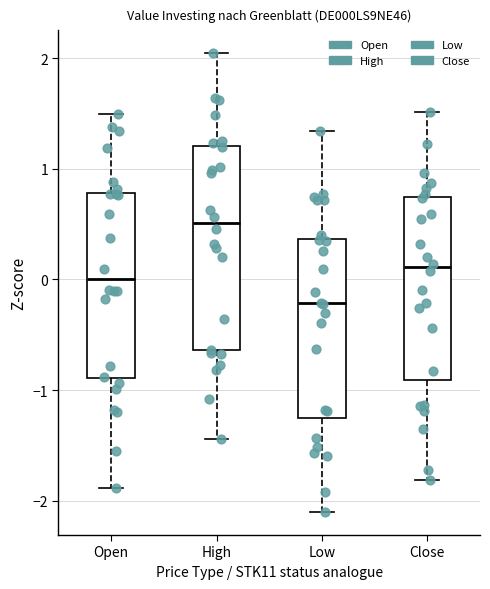

Where does the upper whisker of the box for Open end on the y-axis? The values are not printed on the chart, so give them approximately, as read against the axis.

1.5